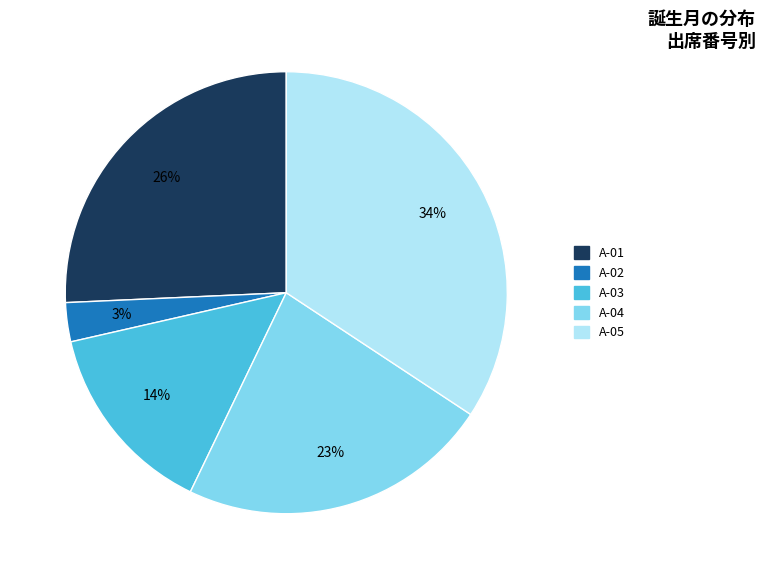

How many segments does this pie chart have?

5